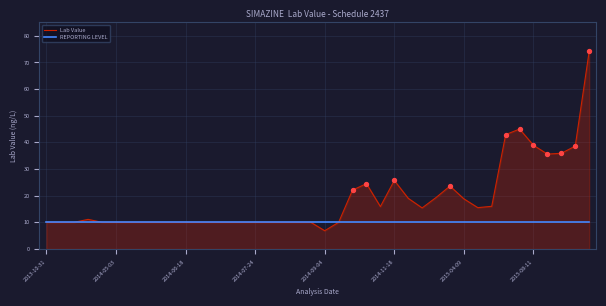

At how many categories does at least one series exceed 20?

11